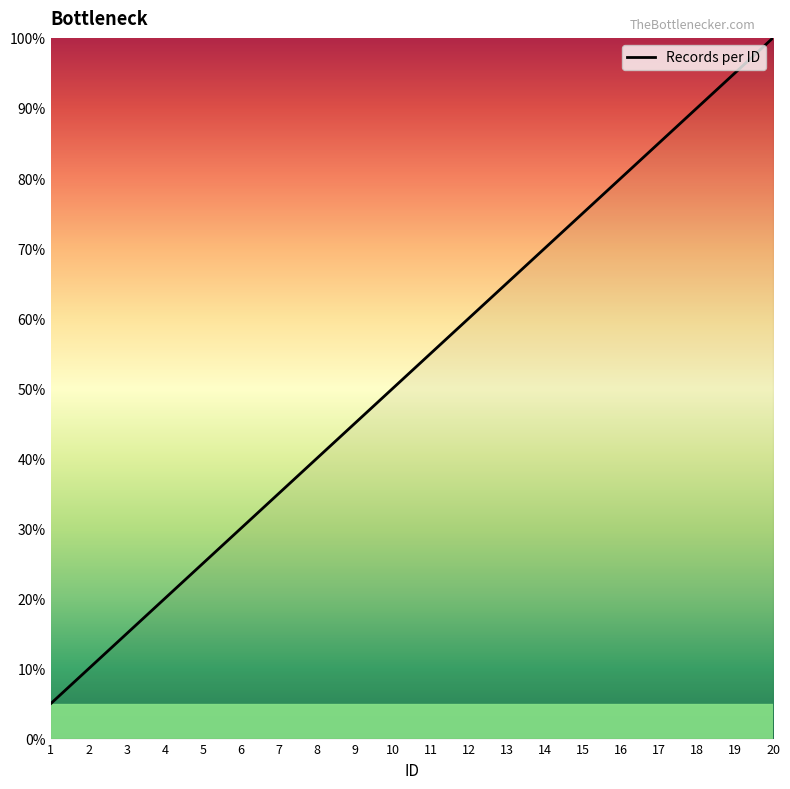

Rank the categories by value from lowest to highest.

1, 2, 3, 4, 5, 6, 7, 8, 9, 10, 11, 12, 13, 14, 15, 16, 17, 18, 19, 20